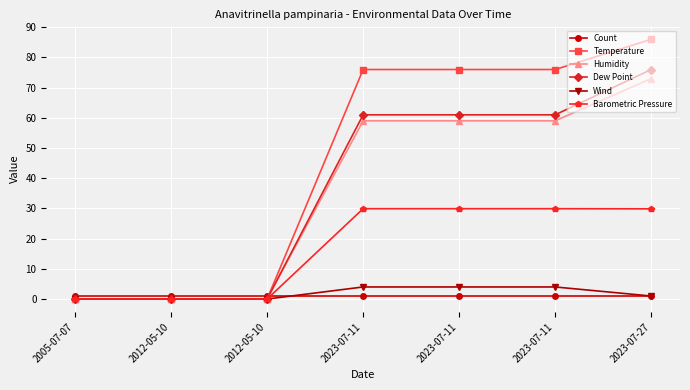

Between 2005-07-07 and 2023-07-27, which is larger?

2005-07-07